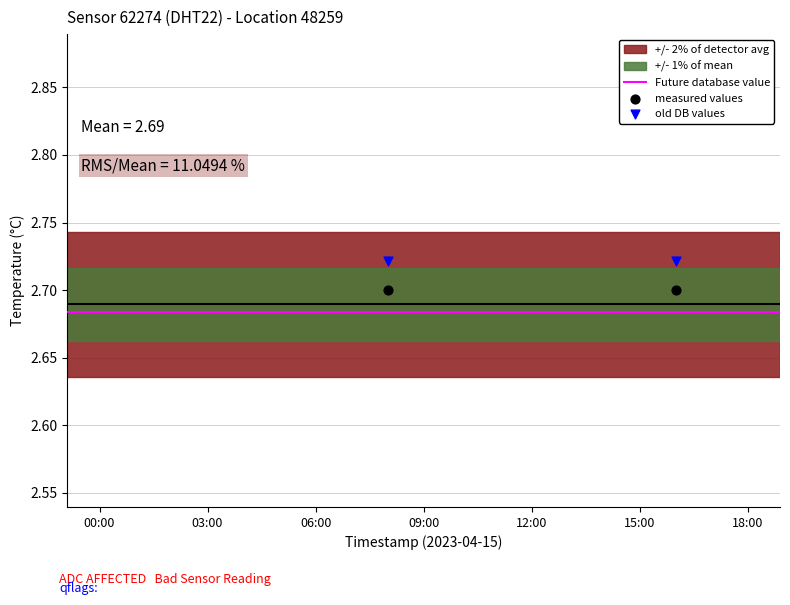

Which has a higher value, 06:00 or 11:00?

06:00